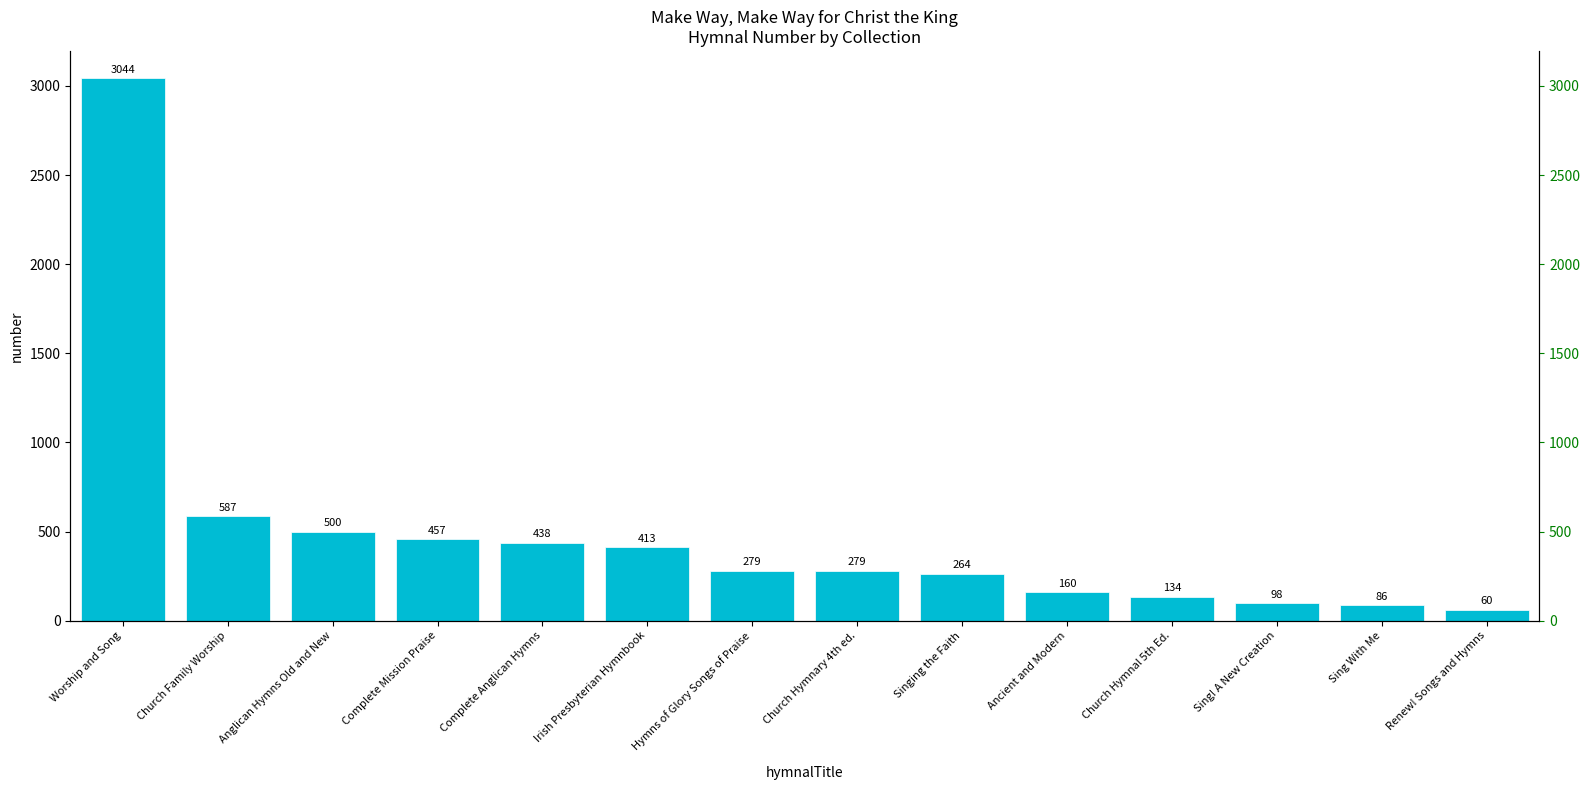

At which category does the chart reach its minimum across all series?

Renew! Songs and Hymns